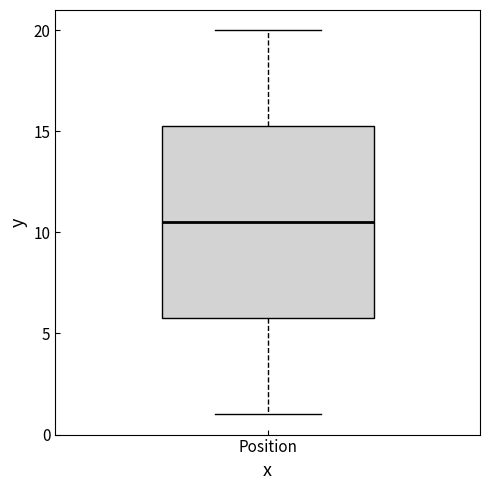

Where does the median line of the box for Position sit on the y-axis? The values are not printed on the chart, so give them approximately, as read against the axis.

10.5